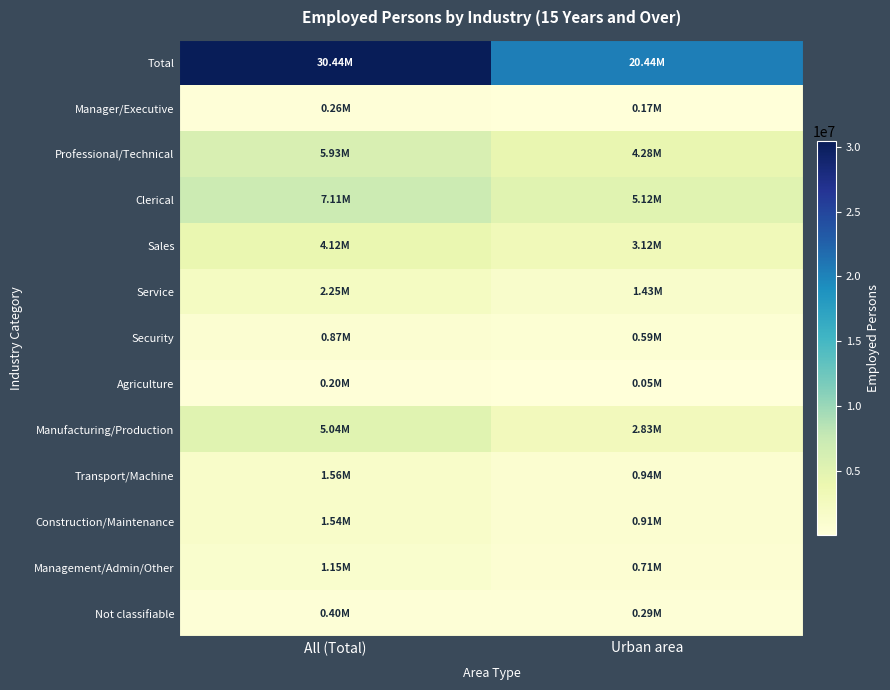

What is the difference between the highest and lowest values at All (Total)?

30238604